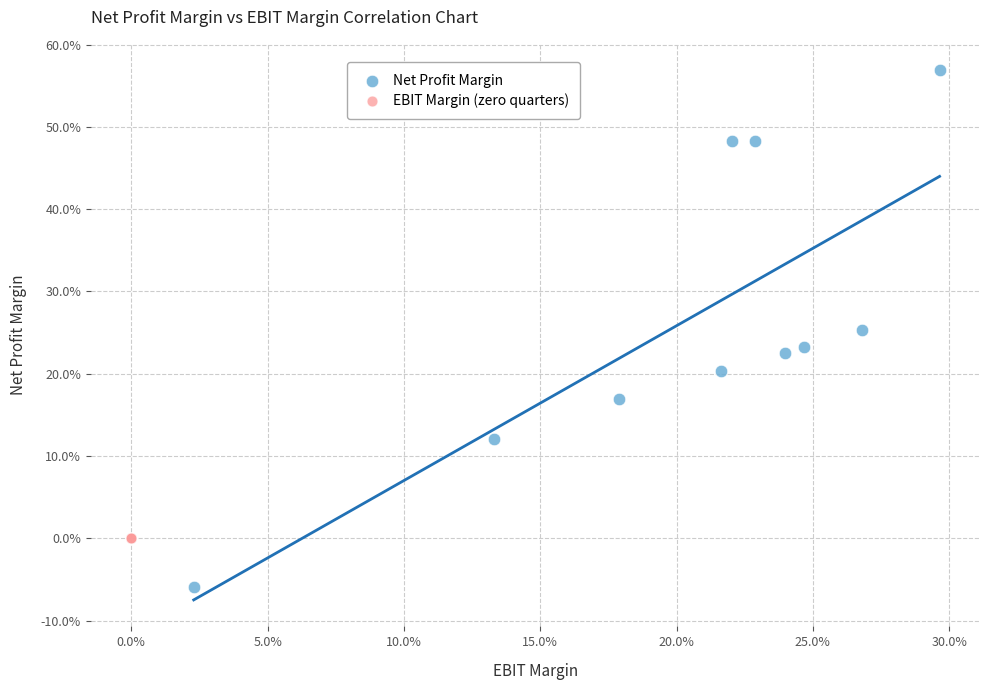

Which series contains the highest Y value?

Net Profit Margin